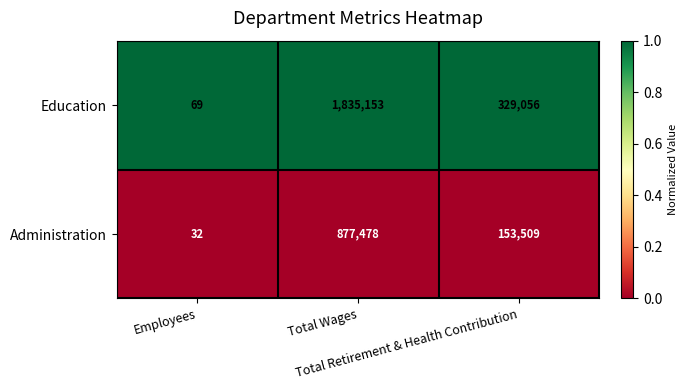

Rank the series at Total Wages from highest to lowest value.

Education, Administration